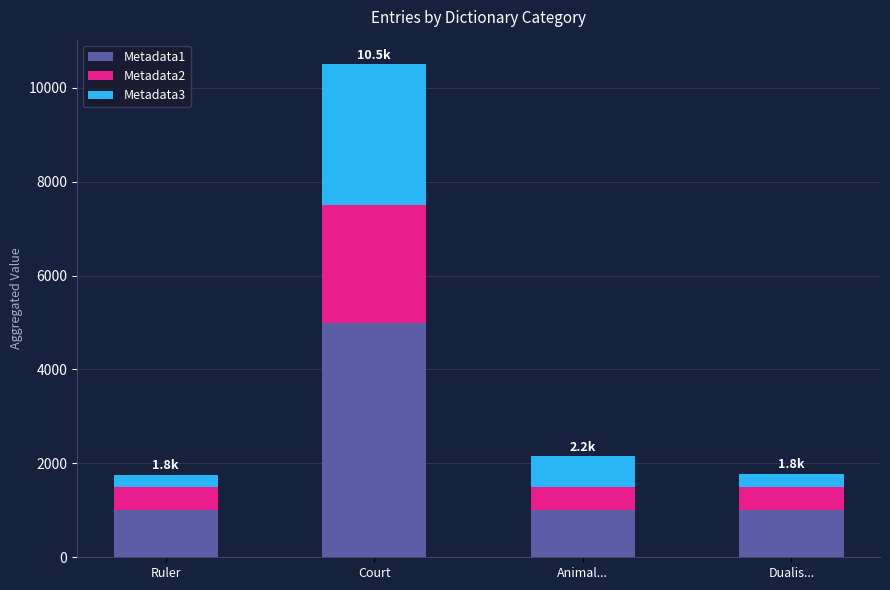

Are the bars grouped side by side (vs. stacked)?

No